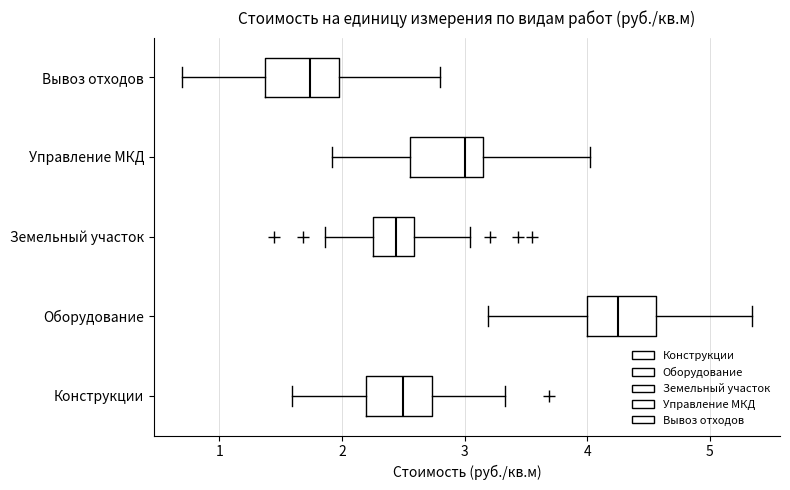

Reading bottom to top, read every box against the x-axis: the position of its median line, the range the box covers, and the ends of its whiskers. The values are not printed on the chart, so give them approximately, as read against the axis.

Конструкции: median 2.5, box 2.2 to 2.7, whiskers 1.6 to 3.3
Оборудование: median 4.3, box 4.0 to 4.6, whiskers 3.2 to 5.3
Земельный участок: median 2.4, box 2.3 to 2.6, whiskers 1.9 to 3.0
Управление МКД: median 3.0, box 2.6 to 3.1, whiskers 1.9 to 4.0
Вывоз отходов: median 1.7, box 1.4 to 2.0, whiskers 0.7 to 2.8